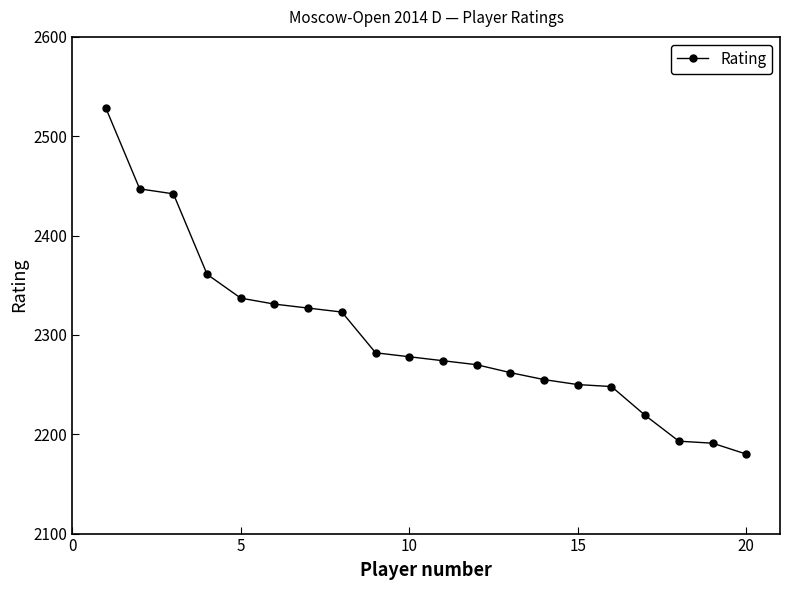

What is the value of the 15th point from the left?

2250